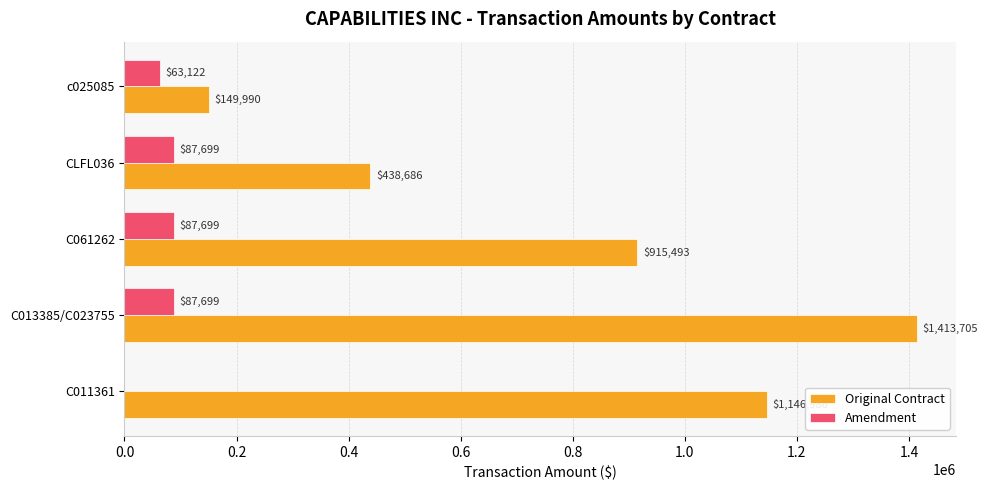

Which series has the largest total across all categories?

Original Contract